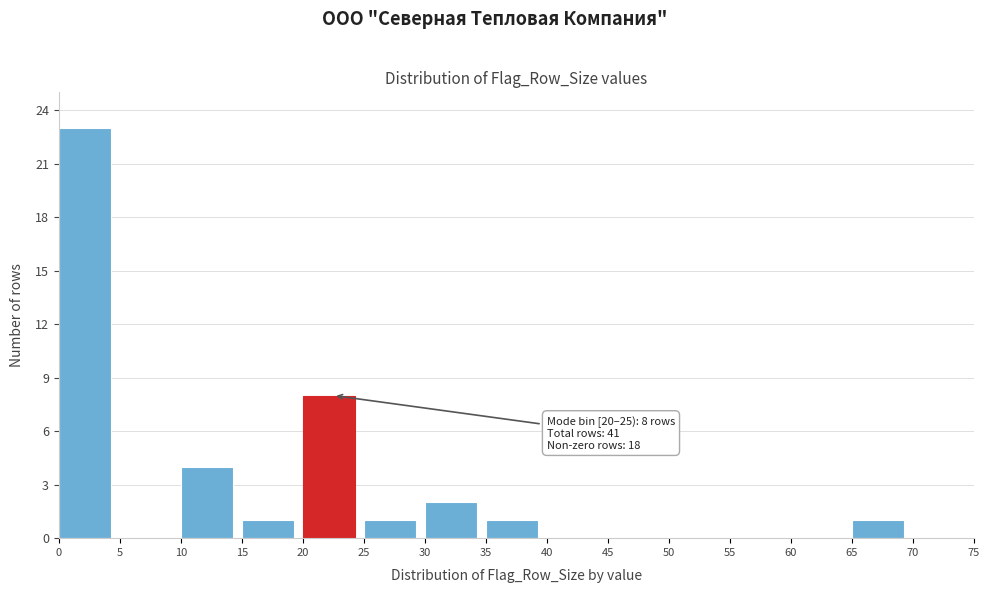

Over which range of the x-axis is the bar tallest?

0 to 5